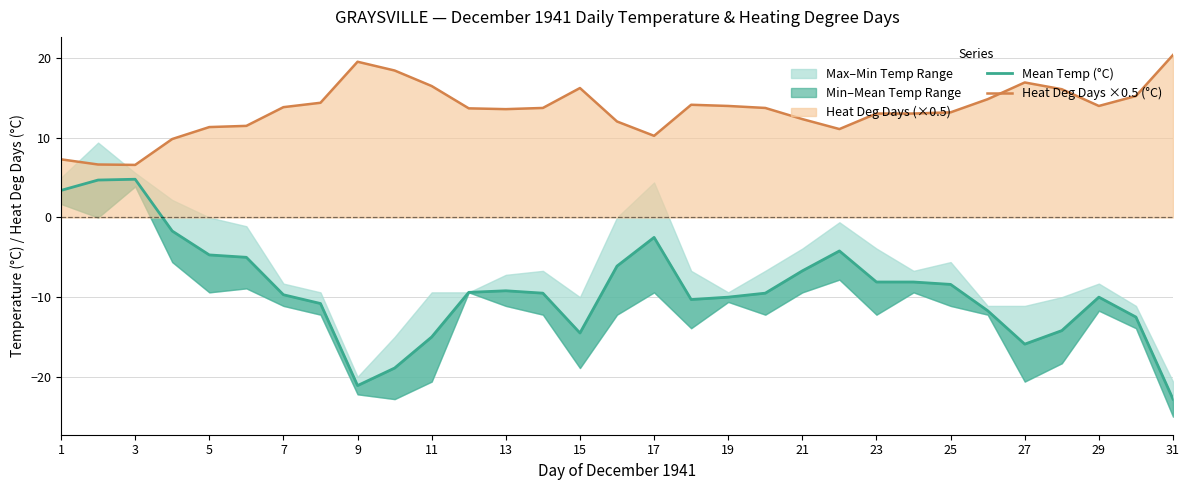

The value of Heat Deg Days ×0.5 (°C) at 27 is 16.9. True or false?

True